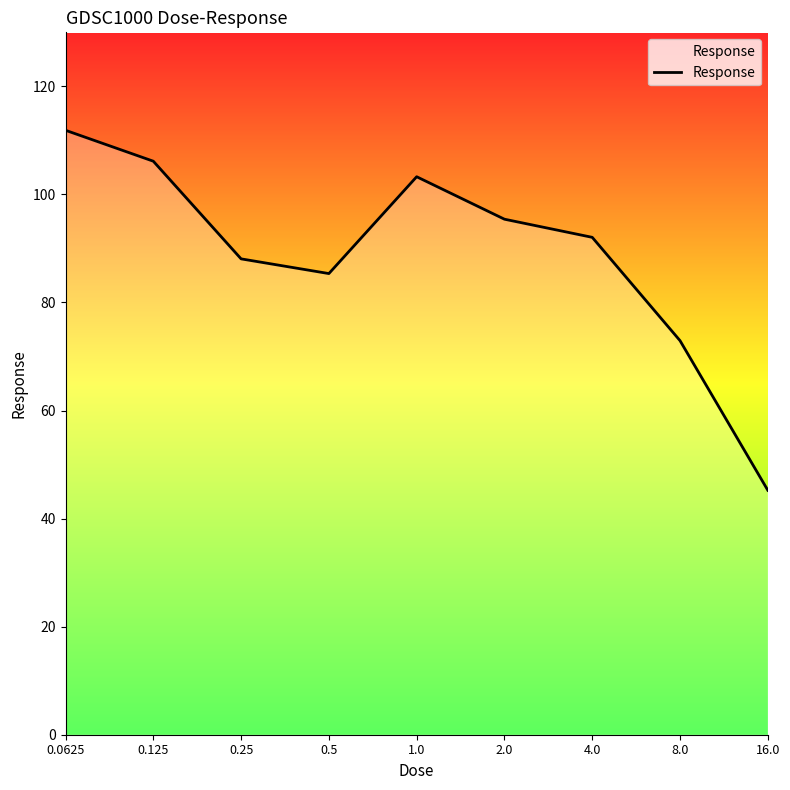

What is the difference between the maximum and minimum values?

66.6